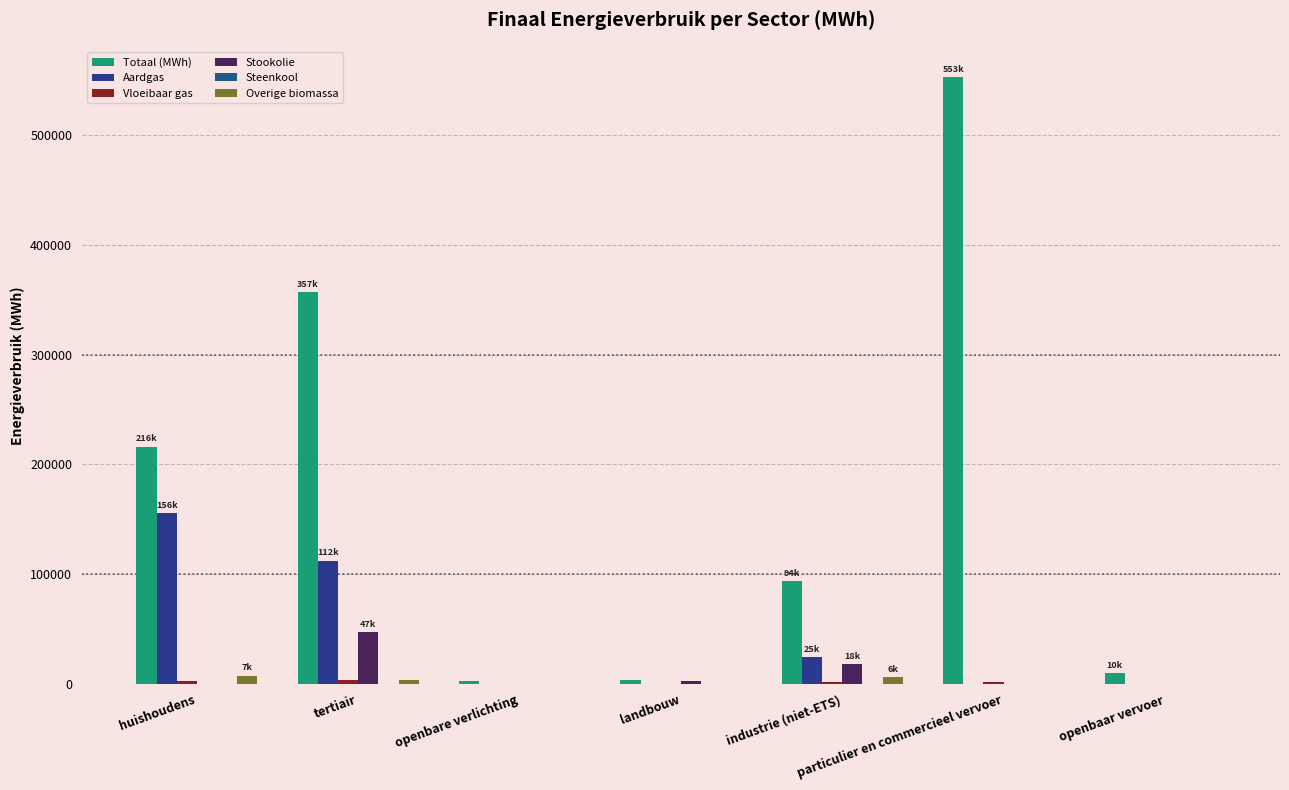

Reading left to right, what are all the values shown in this chart?

Totaal (MWh): huishoudens=216085.0	tertiair=356674.8	openbare verlichting=2822.0	landbouw=3711.5	industrie (niet-ETS)=93681.2	particulier en commercieel vervoer=552897.9	openbaar vervoer=9619.1
Aardgas: huishoudens=155725.6	tertiair=112225.7	openbare verlichting=0.0	landbouw=180.2	industrie (niet-ETS)=24534.6	particulier en commercieel vervoer=325.3	openbaar vervoer=0.0
Vloeibaar gas: huishoudens=3024.3	tertiair=3350.3	openbare verlichting=0.0	landbouw=18.9	industrie (niet-ETS)=2066.2	particulier en commercieel vervoer=1497.2	openbaar vervoer=0.0
Stookolie: huishoudens=0.0	tertiair=47169.8	openbare verlichting=0.0	landbouw=2675.2	industrie (niet-ETS)=17961.1	particulier en commercieel vervoer=0.0	openbaar vervoer=0.0
Steenkool: huishoudens=0.0	tertiair=0.0	openbare verlichting=0.0	landbouw=105.4	industrie (niet-ETS)=114.7	particulier en commercieel vervoer=0.0	openbaar vervoer=0.0
Overige biomassa: huishoudens=7459.0	tertiair=3585.7	openbare verlichting=0.0	landbouw=0.0	industrie (niet-ETS)=5957.6	particulier en commercieel vervoer=0.0	openbaar vervoer=0.0